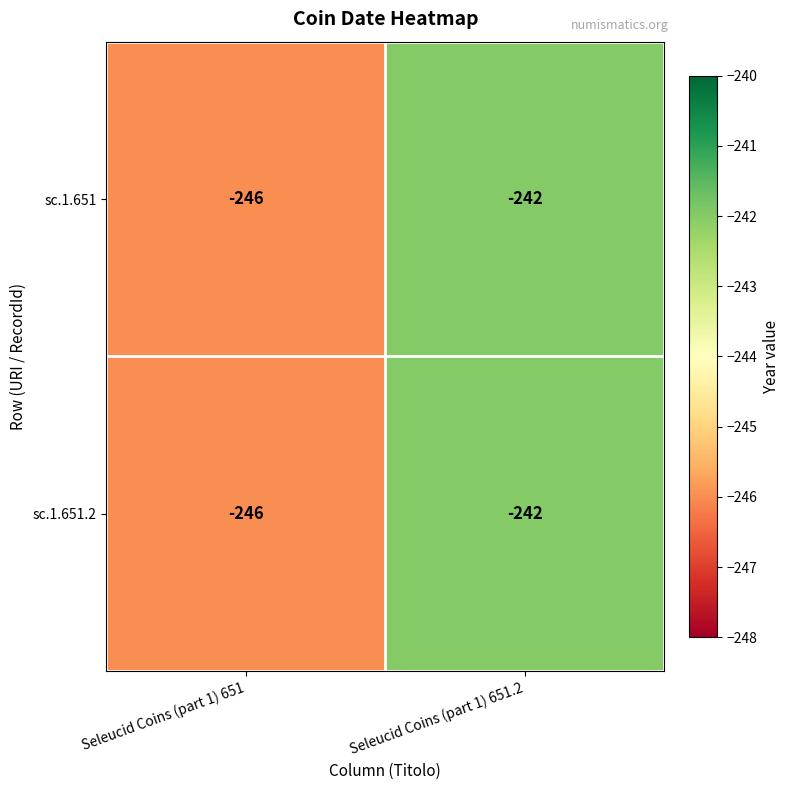

Which label corresponds to the largest value in the chart?

Seleucid Coins (part 1) 651.2